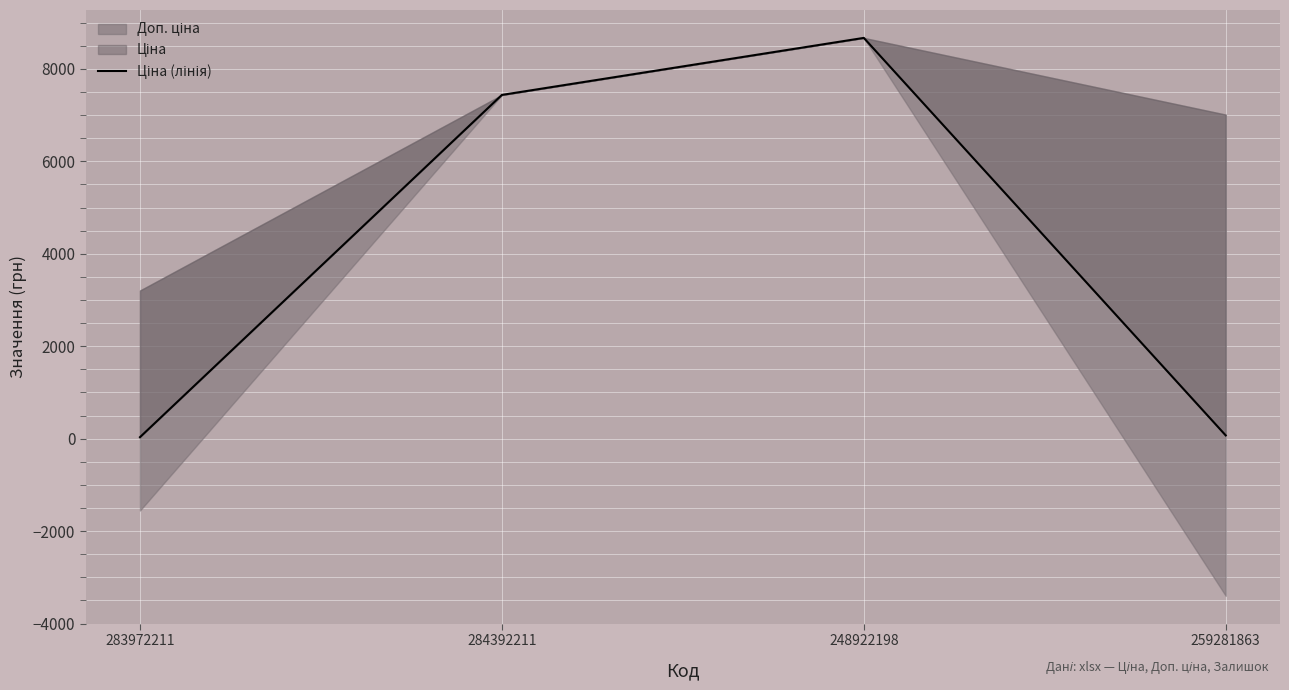

Reading left to right, what are all the values shown in this chart?

283972211=32.0	284392211=7436.2	248922198=8669.7	259281863=70.1